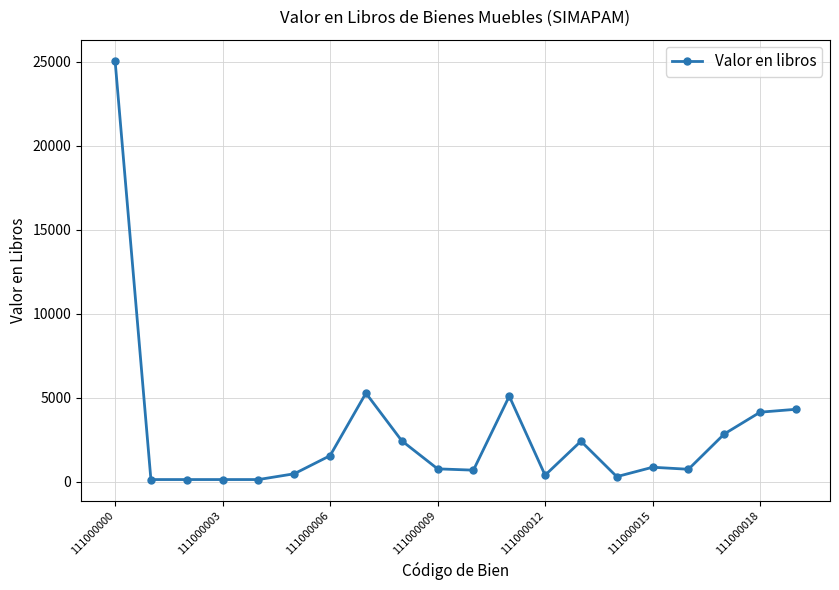

What is the difference between the maximum and minimum values?

24957.8